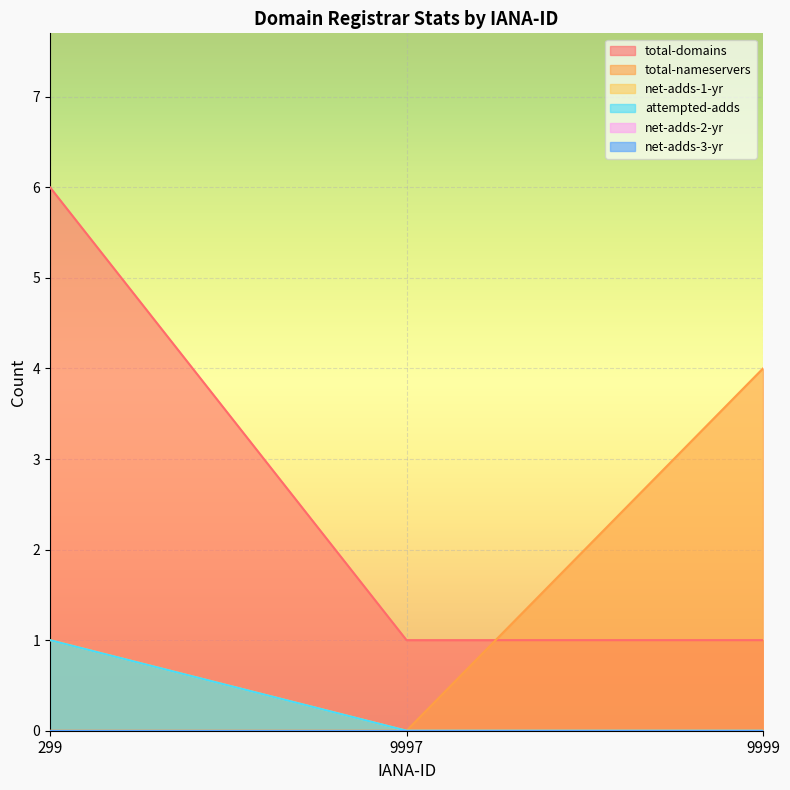

What is the difference between the highest and lowest values at 9999?

4